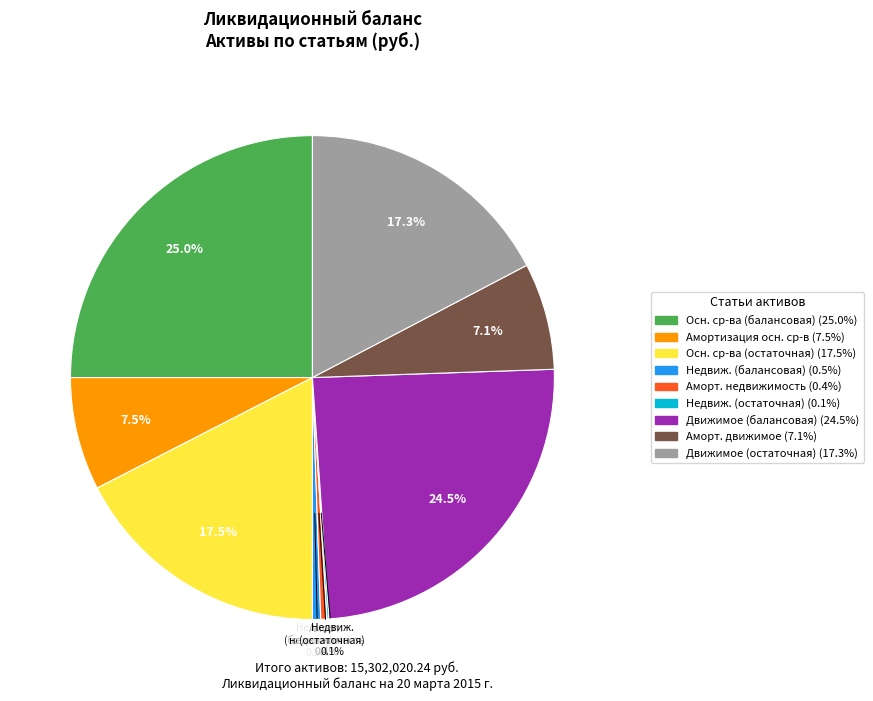

To the nearest percent, what is the difference between the largest and smallest slice percentages?

25%